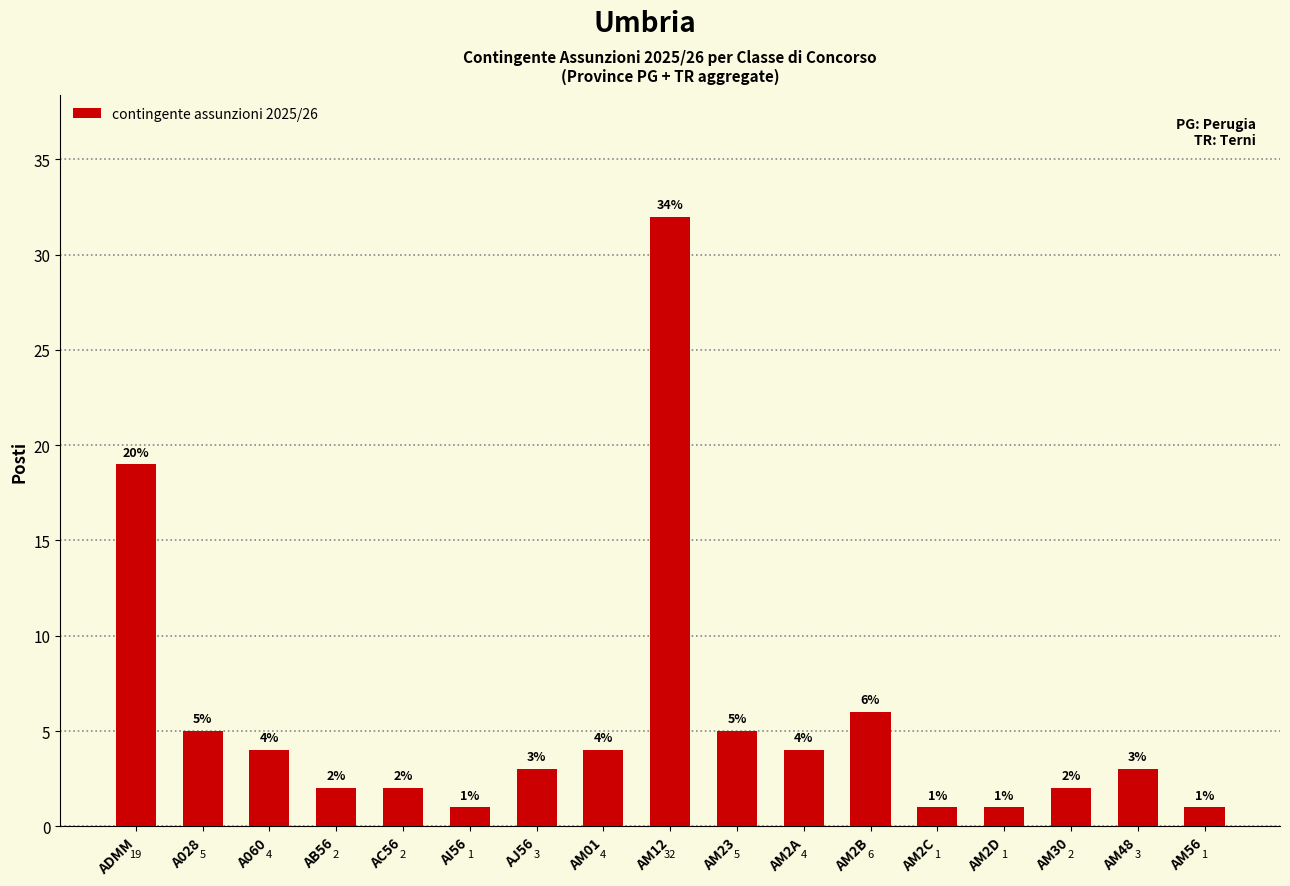

The chart shows a value of 4 at A060. True or false?

True